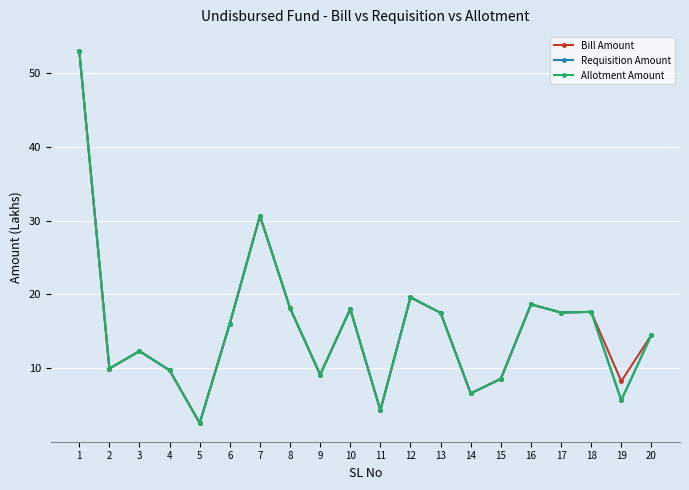

How many lines are shown in the chart?

3